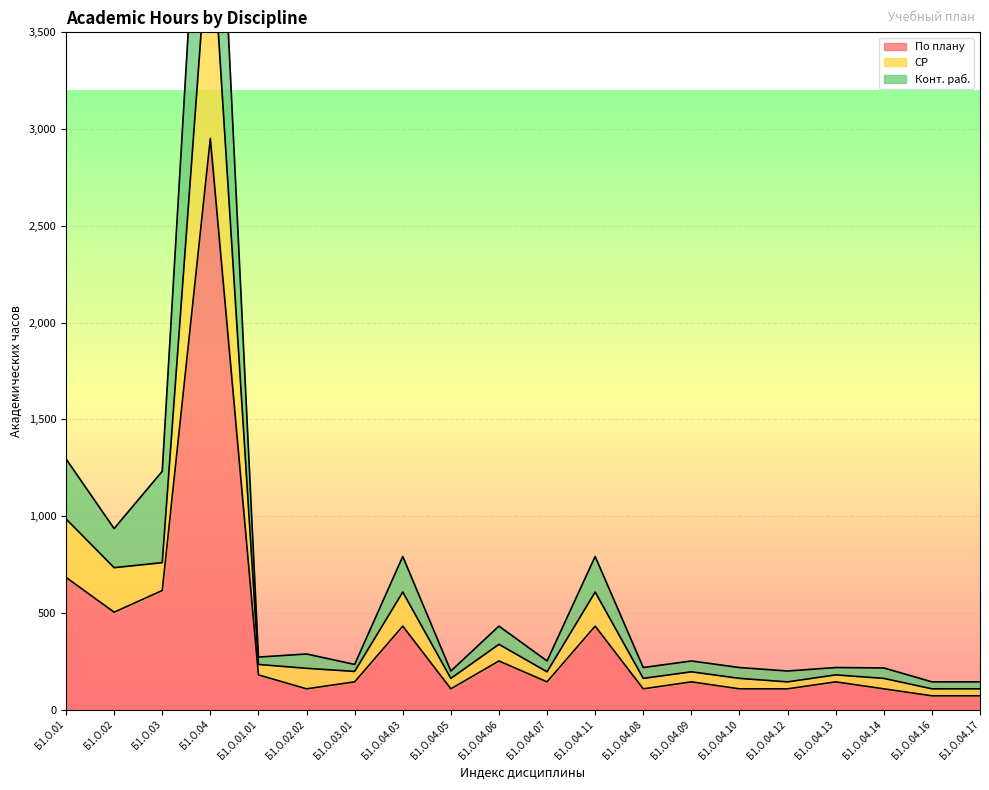

What are all the series names shown in the legend?

По плану, СР, Конт. раб.